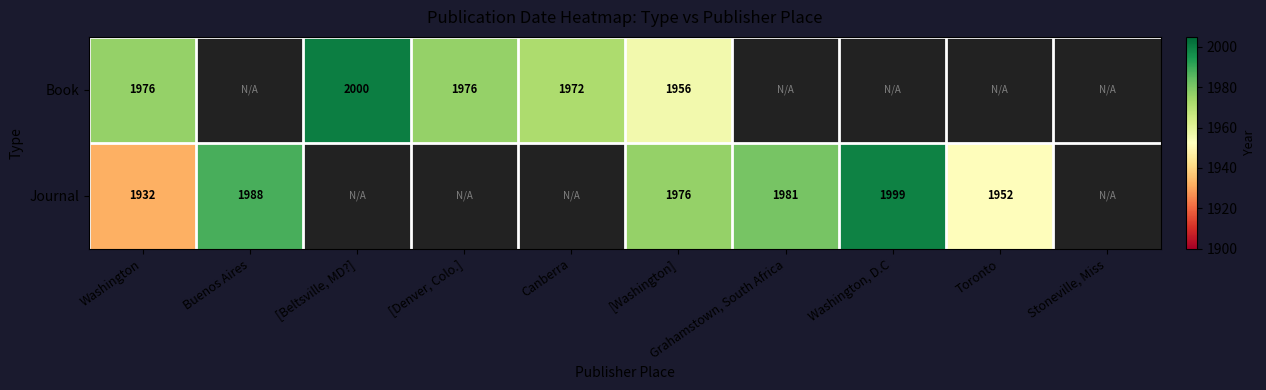

The Journal series shows 2601.5 at [Washington]. True or false?

False